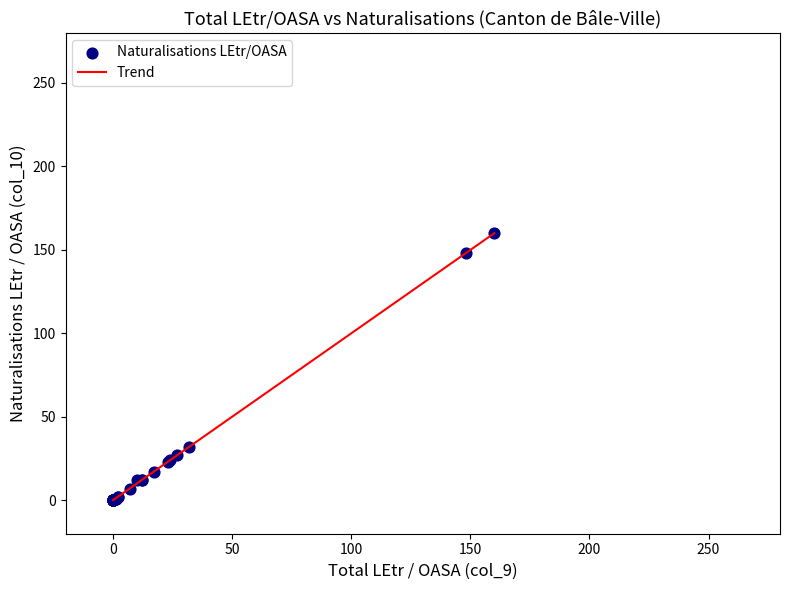

What Y value in the scatter plot is closest to 80?

32